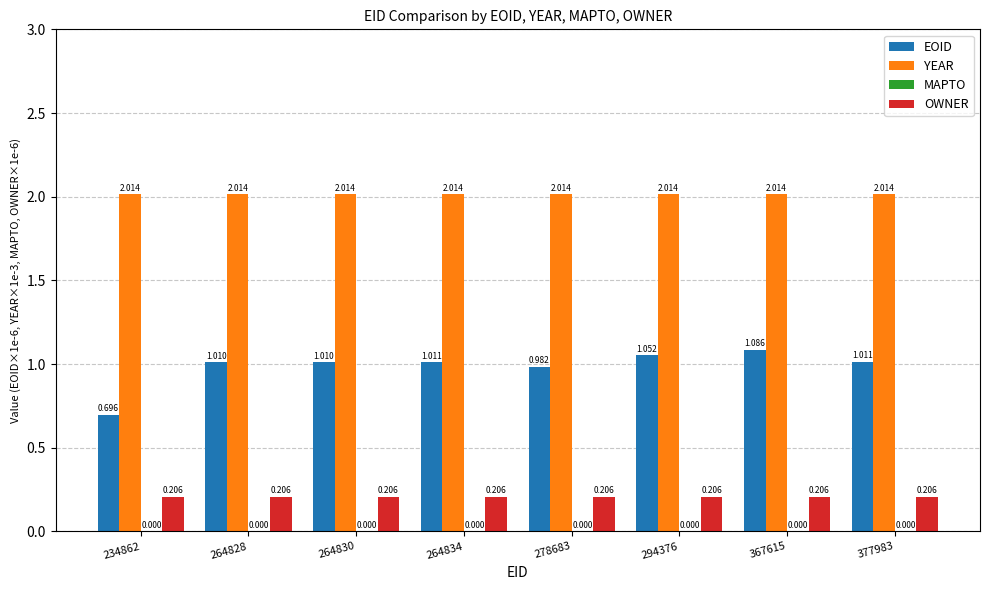

How many bars are there in total?

24